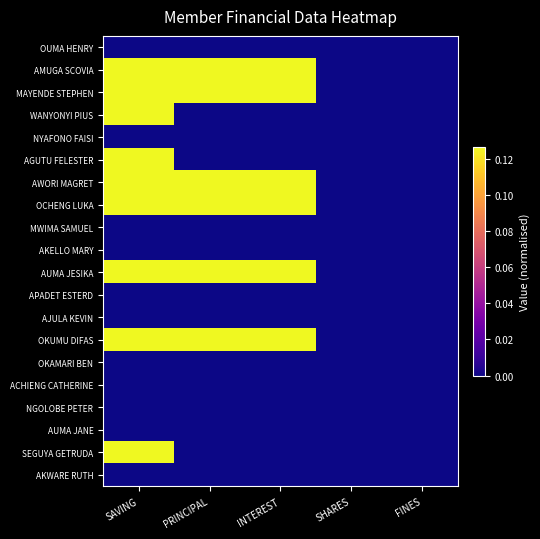

List the series in order of their peak value, highest first.

AMUGA SCOVIA, MAYENDE STEPHEN, AWORI MAGRET, OCHENG LUKA, AUMA JESIKA, OKUMU DIFAS, SEGUYA GETRUDA, AGUTU FELESTER, WANYONYI PIUS, OUMA HENRY, NYAFONO FAISI, MWIMA SAMUEL, AKELLO MARY, APADET ESTERD, AJULA KEVIN, OKAMARI BEN, ACHIENG CATHERINE, NGOLOBE PETER, AUMA JANE, AKWARE RUTH